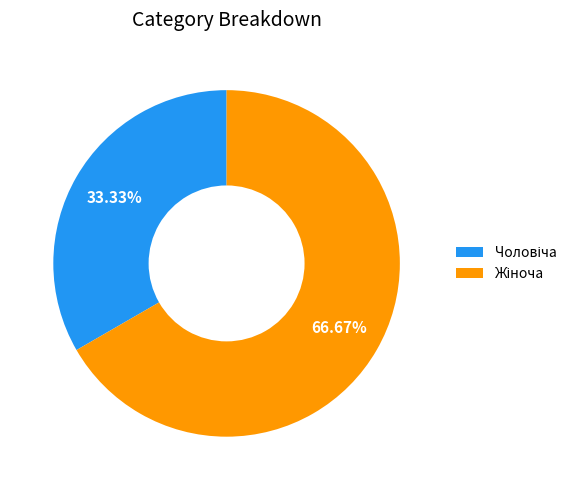

Is there any slice that represents more than half of the pie?

Yes